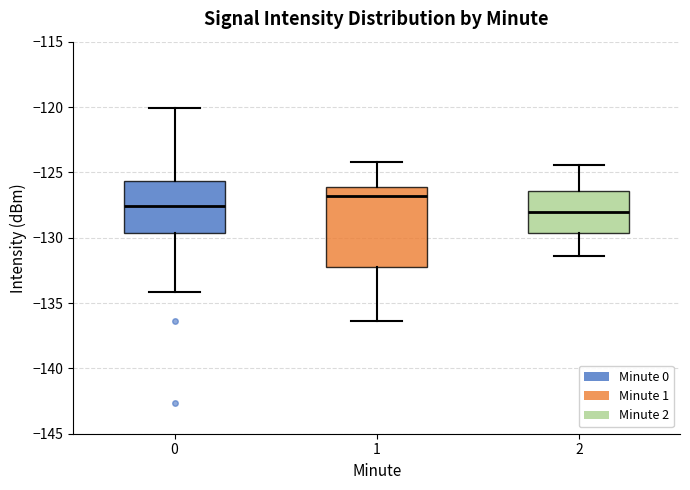

Reading left to right, transcribe this box plot: for each box, give where its median line is, the range the box spans, and where its two whiskers end, as read against the y-axis. The values are not printed on the chart, so give them approximately, as read against the axis.

0: median -127.5, box -129.5 to -125.5, whiskers -134.0 to -120.0
1: median -127.0, box -132.5 to -126.0, whiskers -136.5 to -124.0
2: median -128.0, box -129.5 to -126.5, whiskers -131.5 to -124.5